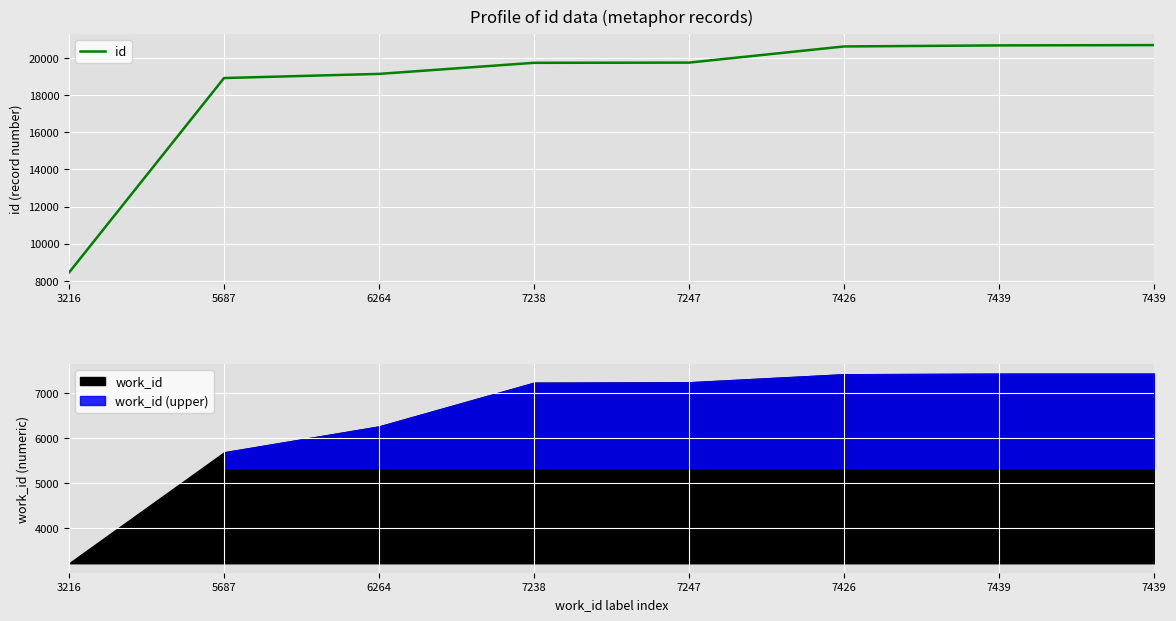

Reading left to right, transcribe all the data shown in this chart.

8453	18917	19140	19736	19747	20616	20673	20689